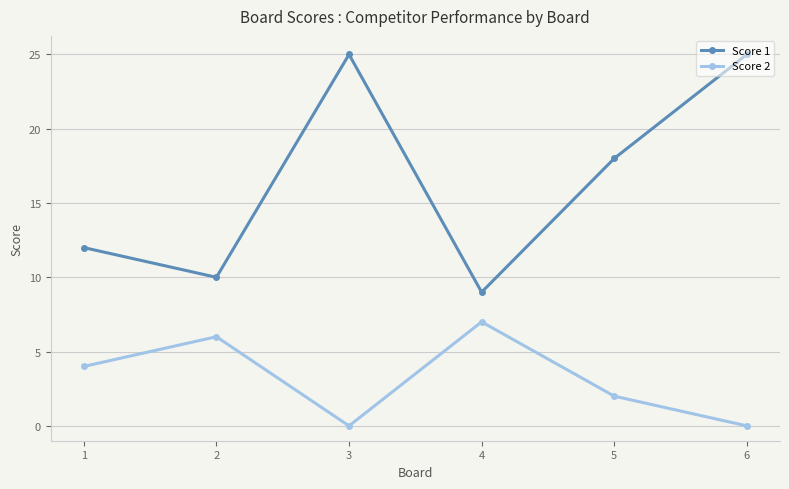

How many interior local valleys does the Score 1 series have?

2